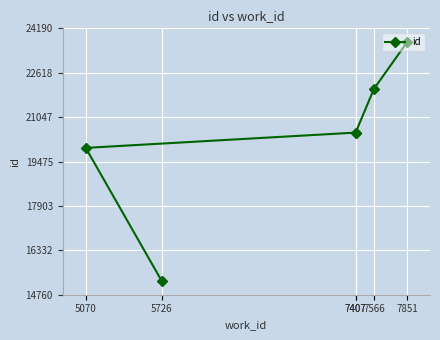

True or false: there are more than 0 points higher than both neighbors.

False